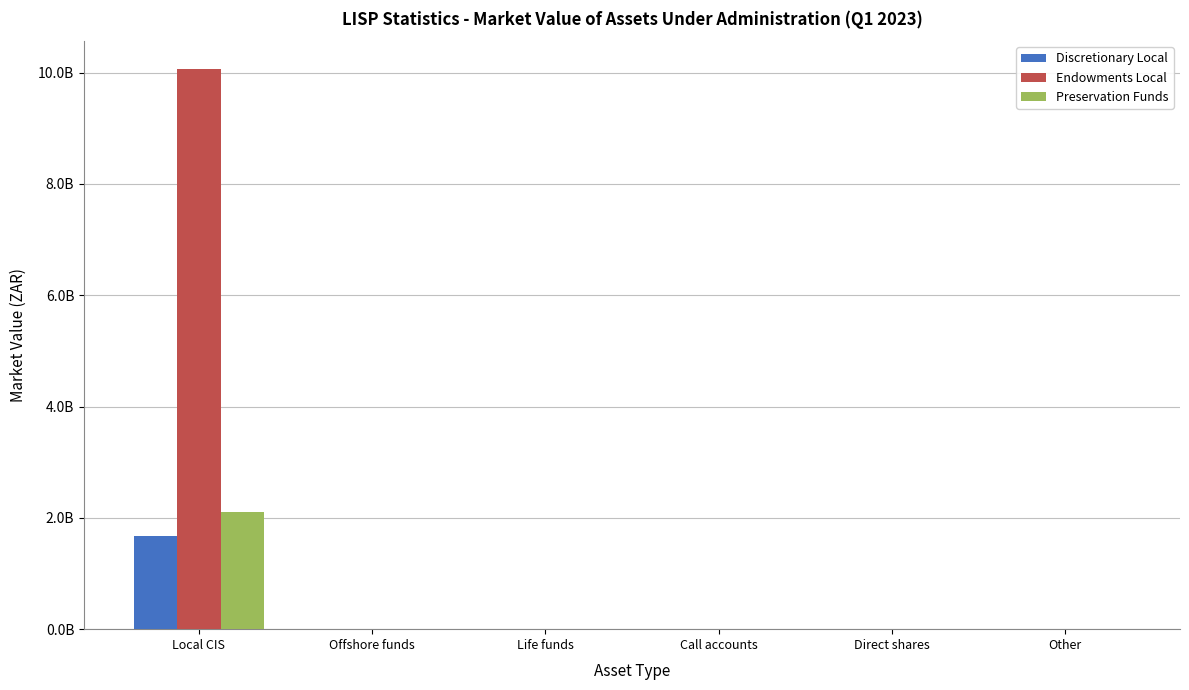

Rank the series at Other from lowest to highest value.

Discretionary Local, Endowments Local, Preservation Funds